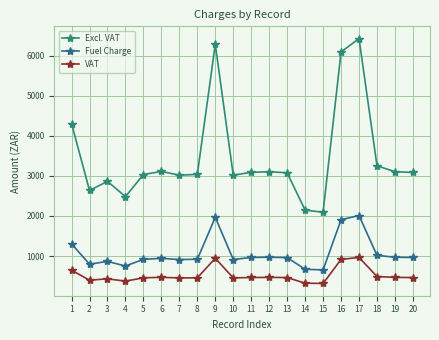

Reading right to left, list all the values displayed in this chart.

Excl. VAT: 3086.2	3106.3	3253.2	6431.0	6096.1	2093.2	2146.2	3077.8	3105.8	3089.4	3019.2	6288.3	3038.6	3019.2	3112.8	3035.3	2483.2	2864.8	2637.8	4309.3
Fuel Charge: 963.4	969.7	1015.7	2011.0	1906.1	652.4	669.0	960.8	969.6	964.4	912.2	1966.3	918.1	912.2	940.6	917.1	749.7	865.4	796.6	1303.3
VAT: 462.9	465.9	488.0	964.6	914.4	314.0	321.9	461.7	465.9	463.4	452.9	943.2	455.8	452.9	466.9	455.3	372.5	429.7	395.7	646.4